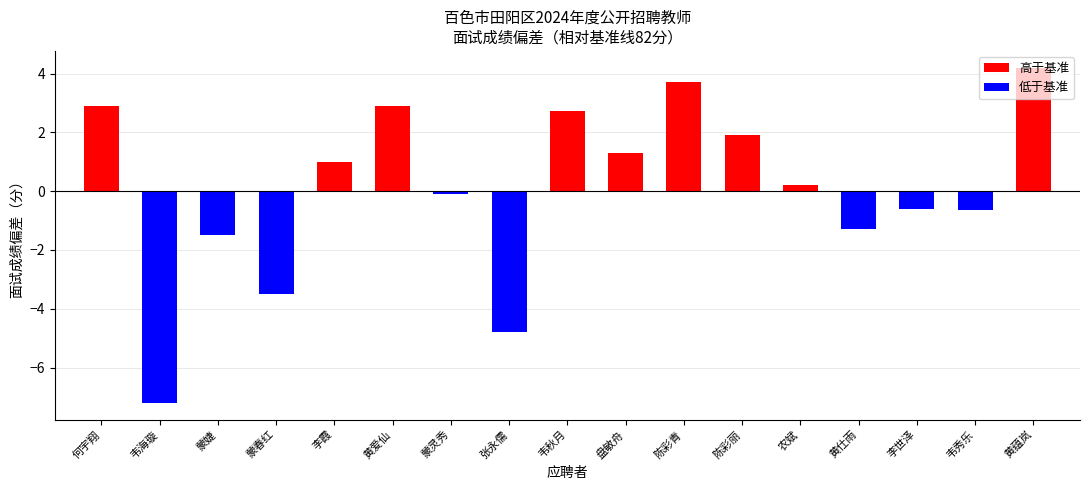

What is the label of the 10th bar from the left?

盘敏舟